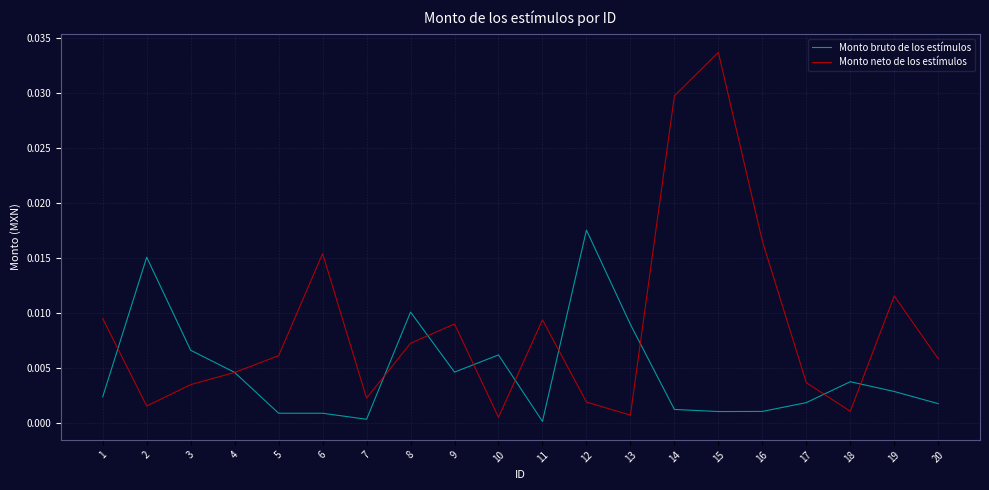

What are all the series names shown in the legend?

Monto bruto de los estímulos, Monto neto de los estímulos